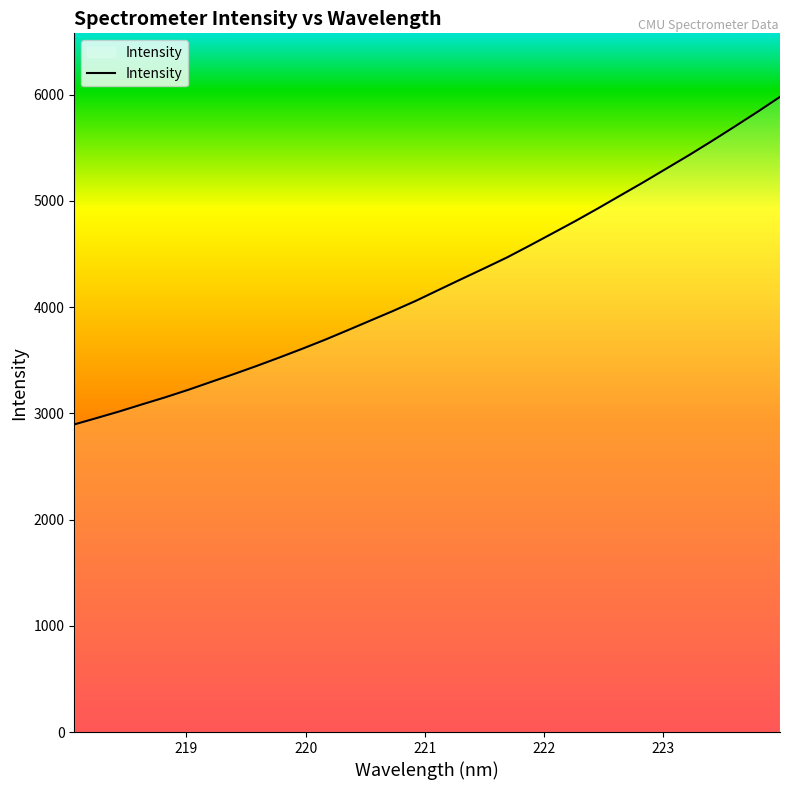

What is the greatest value displayed?

5980.5